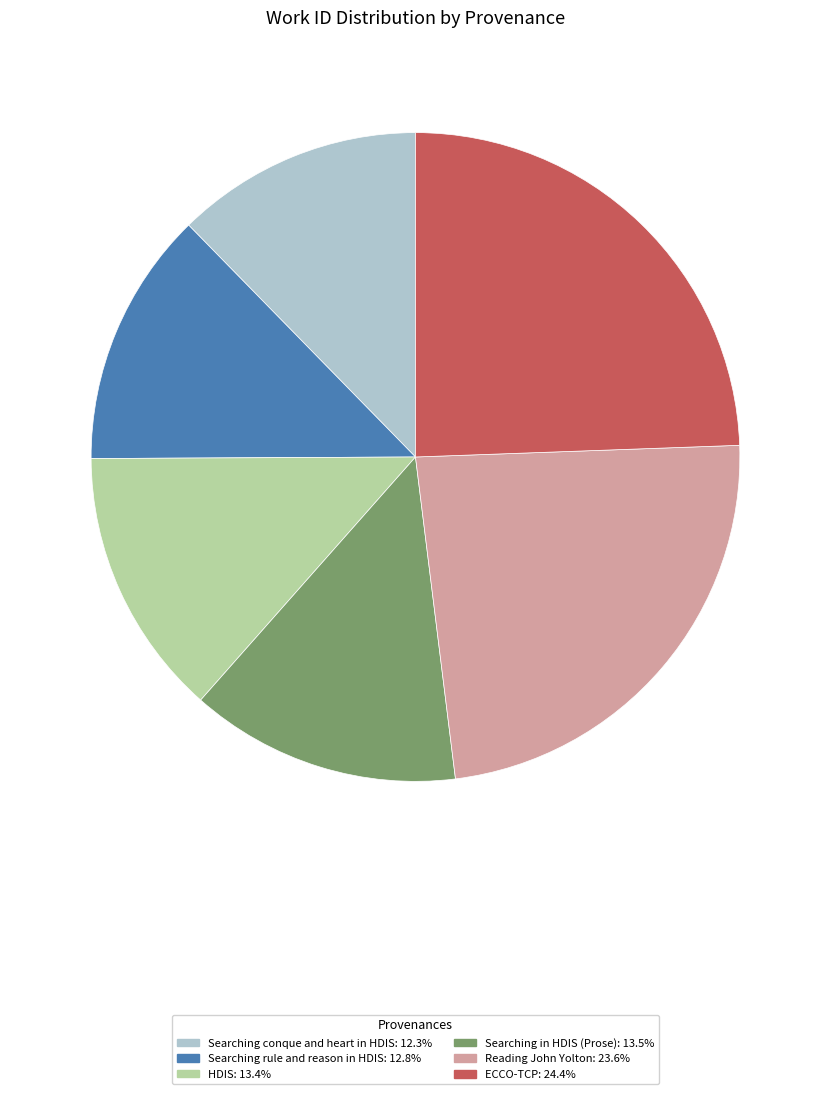

Do Searching rule and reason in HDIS: 12.8% and HDIS: 13.4% together represent more than half of the pie?

No